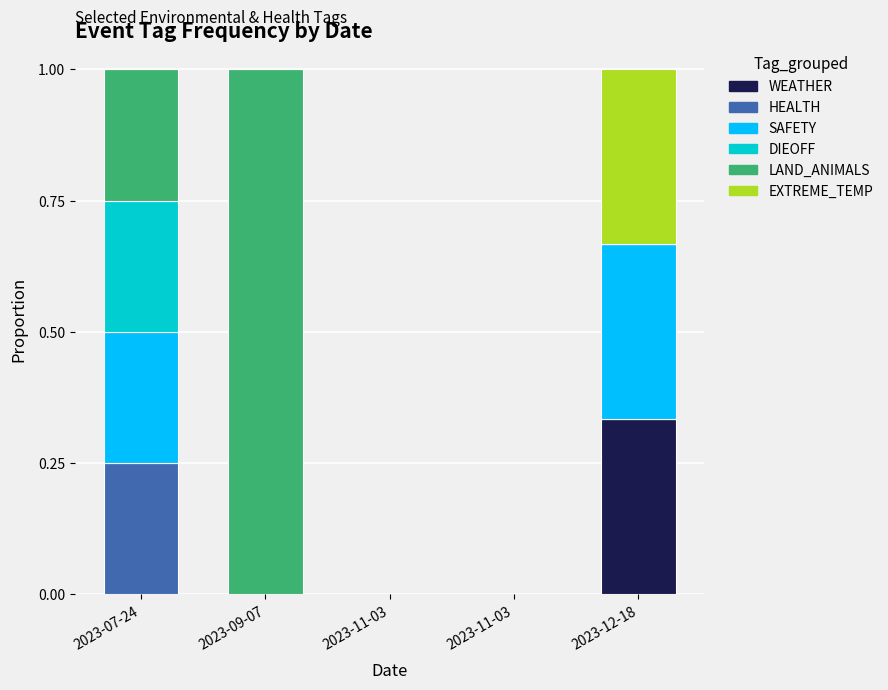

What is the difference between the maximum and second lowest values in the HEALTH series?

0.2